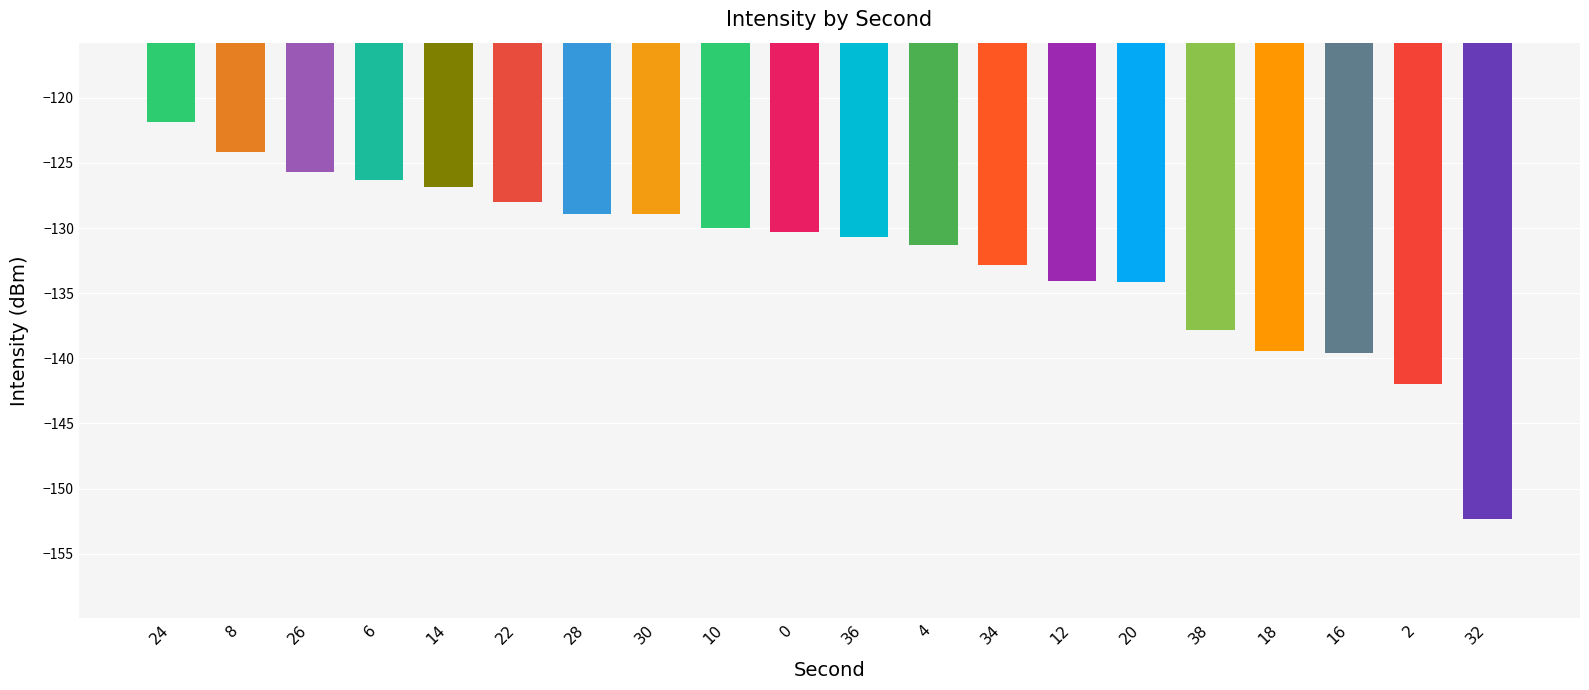

What is the minimum value shown in the chart?

-152.3